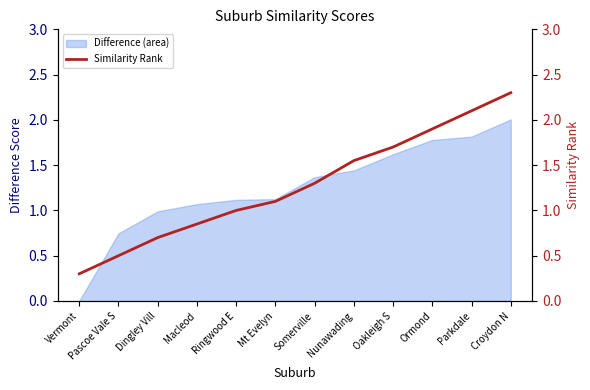

Which category has the highest value in the Difference (area) series?

Croydon N